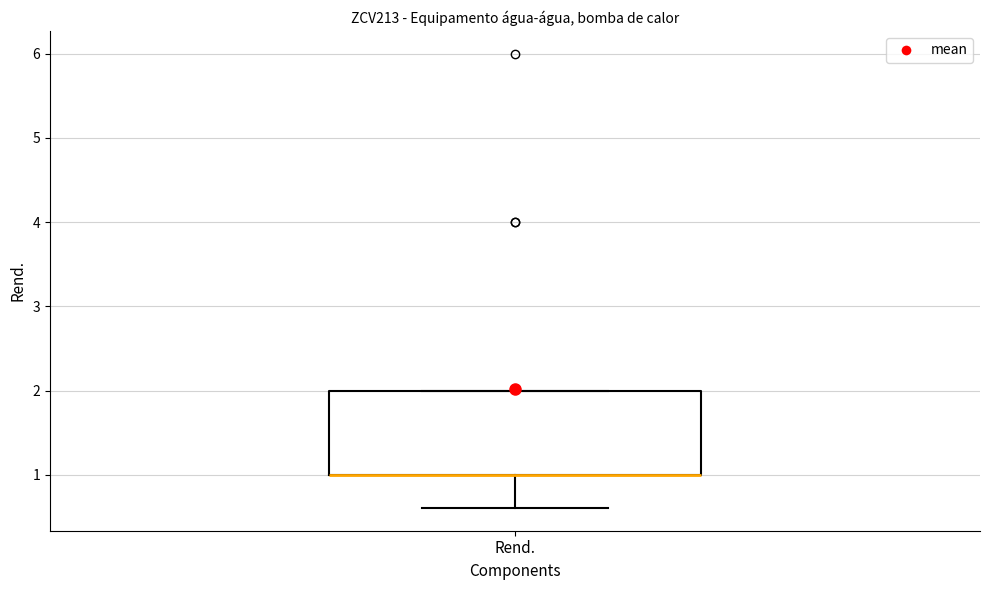

Where is the upper edge of the box for Rend. on the y-axis? The values are not printed on the chart, so give them approximately, as read against the axis.

2.0